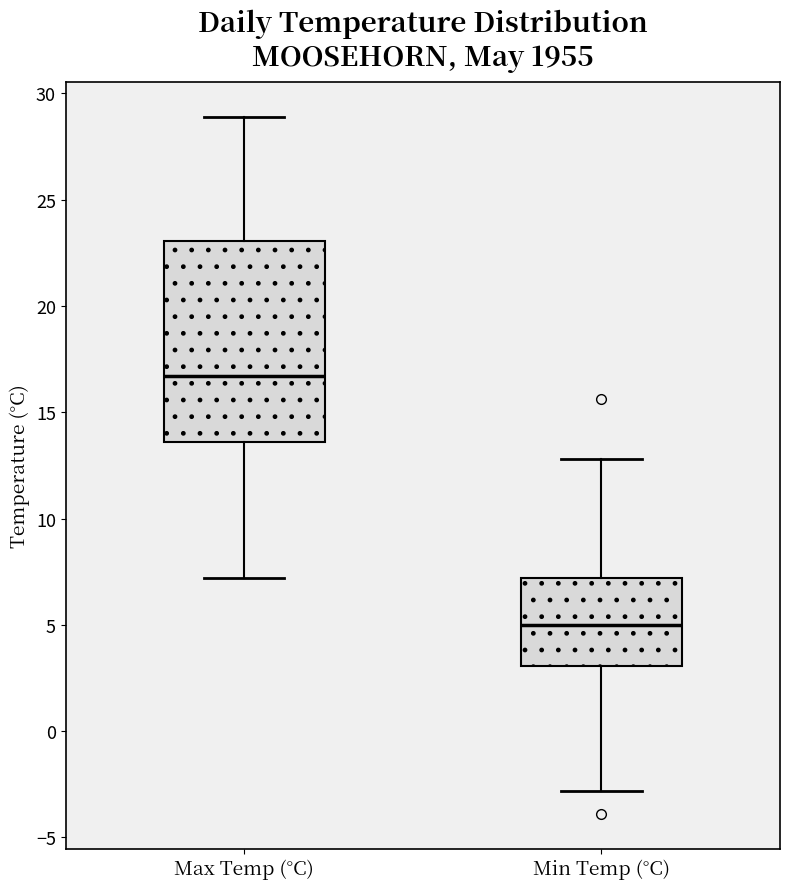

Reading left to right, transcribe this box plot: for each box, give where its median line is, the range the box spans, and where its two whiskers end, as read against the y-axis. The values are not printed on the chart, so give them approximately, as read against the axis.

Max Temp (°C): median 16.5, box 13.5 to 23.0, whiskers 7.0 to 29.0
Min Temp (°C): median 5.0, box 3.0 to 7.0, whiskers -3.0 to 13.0